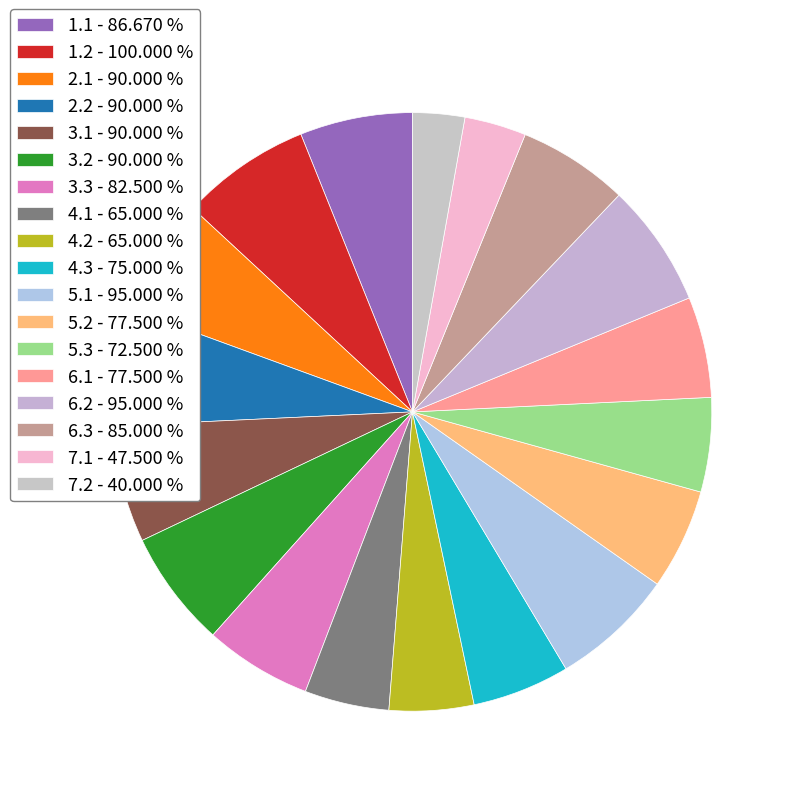

Which slice is the smallest?

7.2